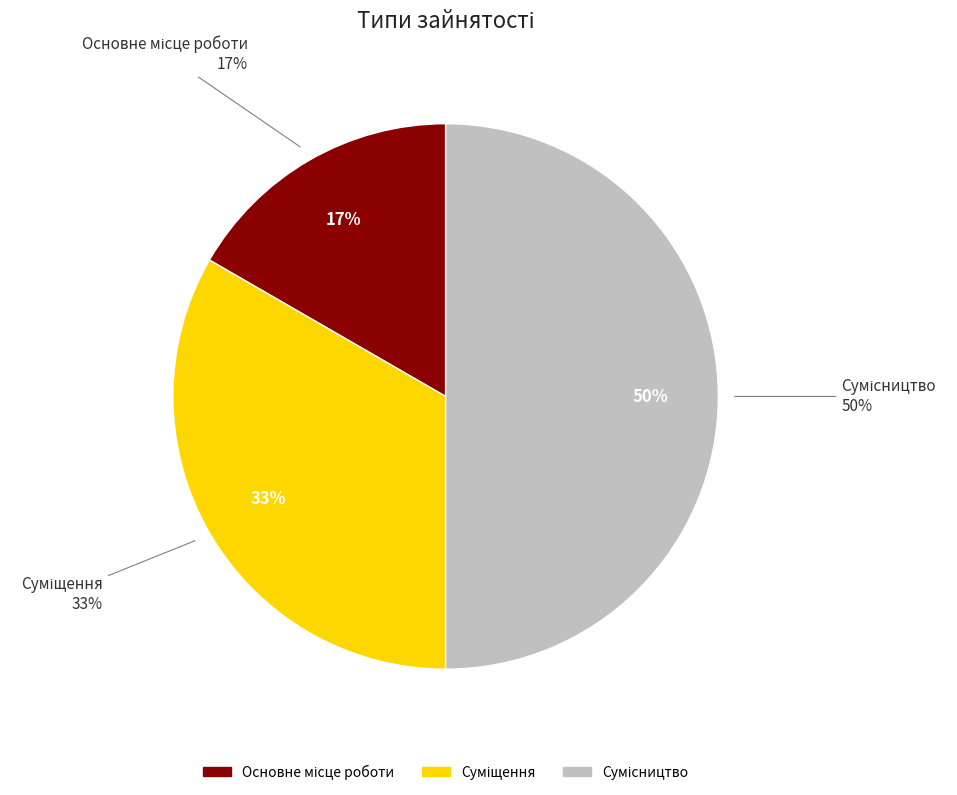

Is it true that Суміщення is 39% of the pie?

False